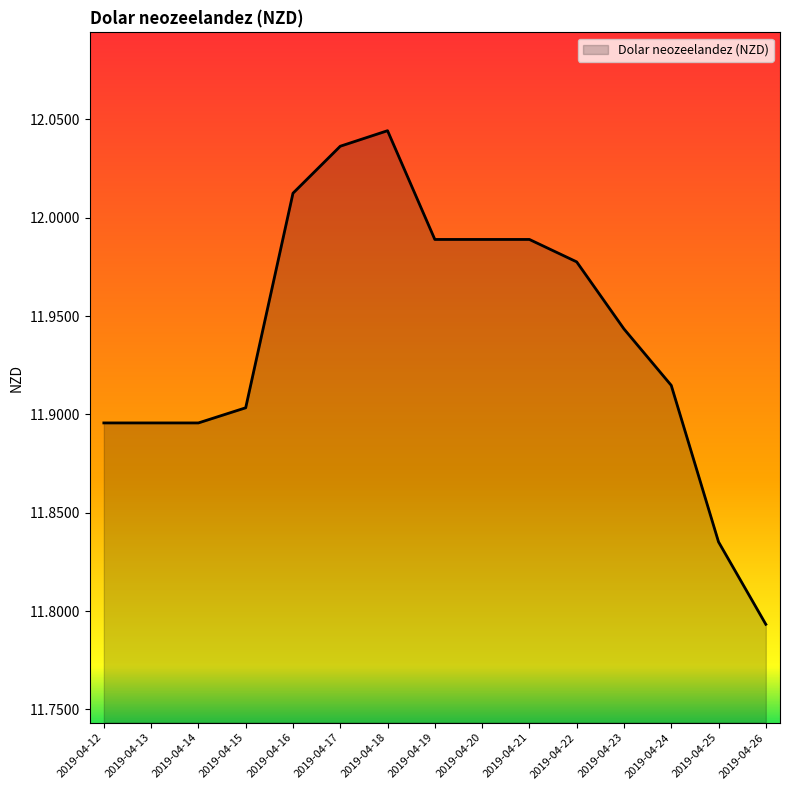

At which category does the chart reach its peak across all series?

2019-04-18